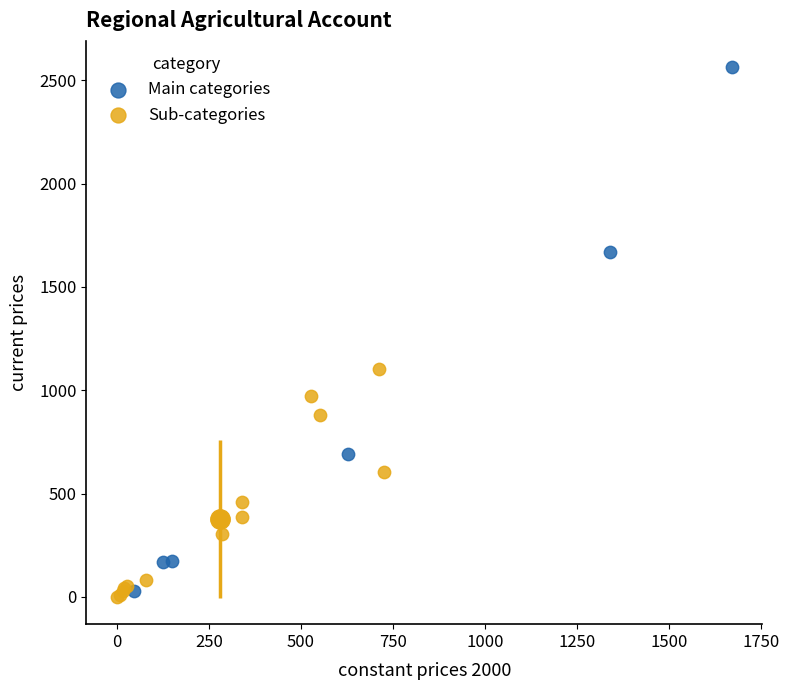

What are all the series names shown in the legend?

Main categories, Sub-categories